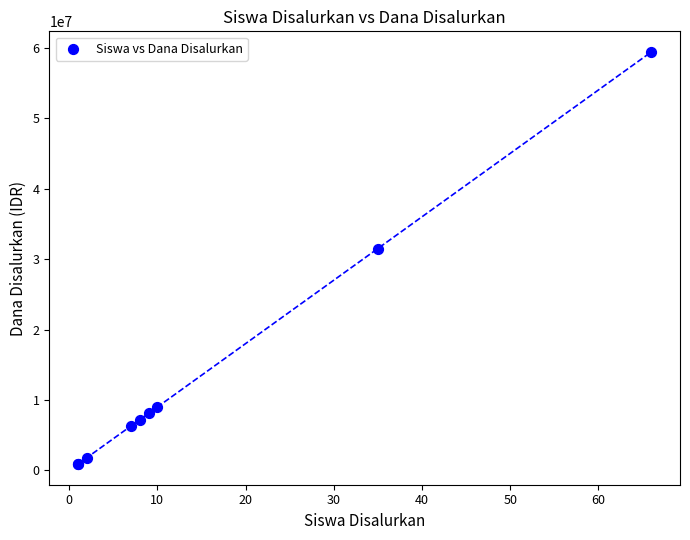

What Y value in the scatter plot is closest to 30150000?

31500000